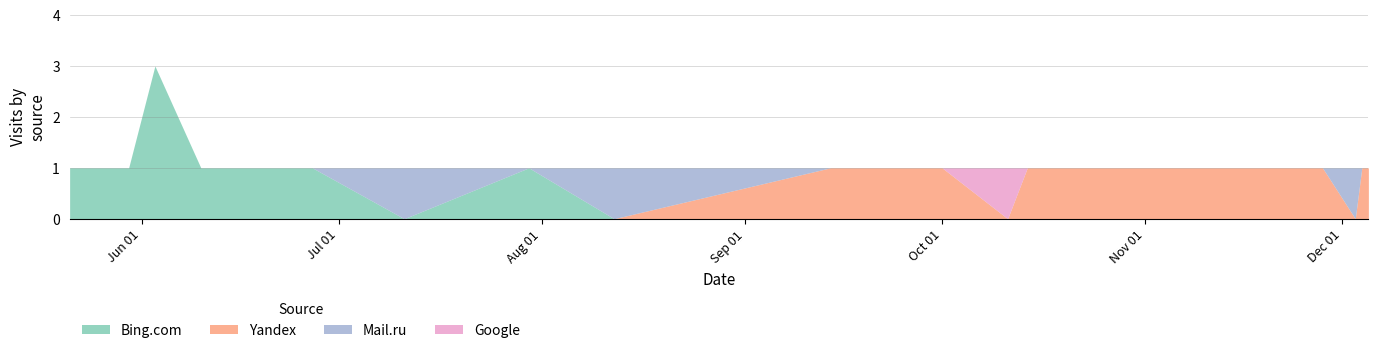

At 11, list the series in order from smallest to largest.

Bing.com, Mail.ru, Google, Yandex